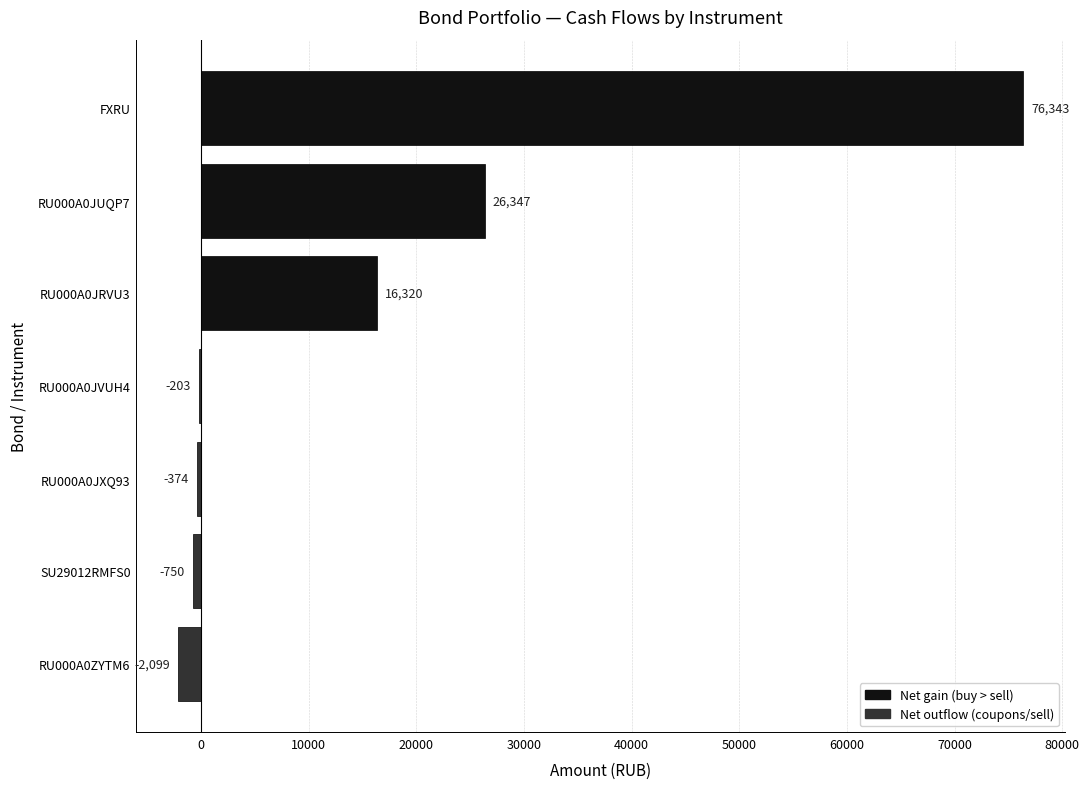

Are the bars horizontal?

Yes